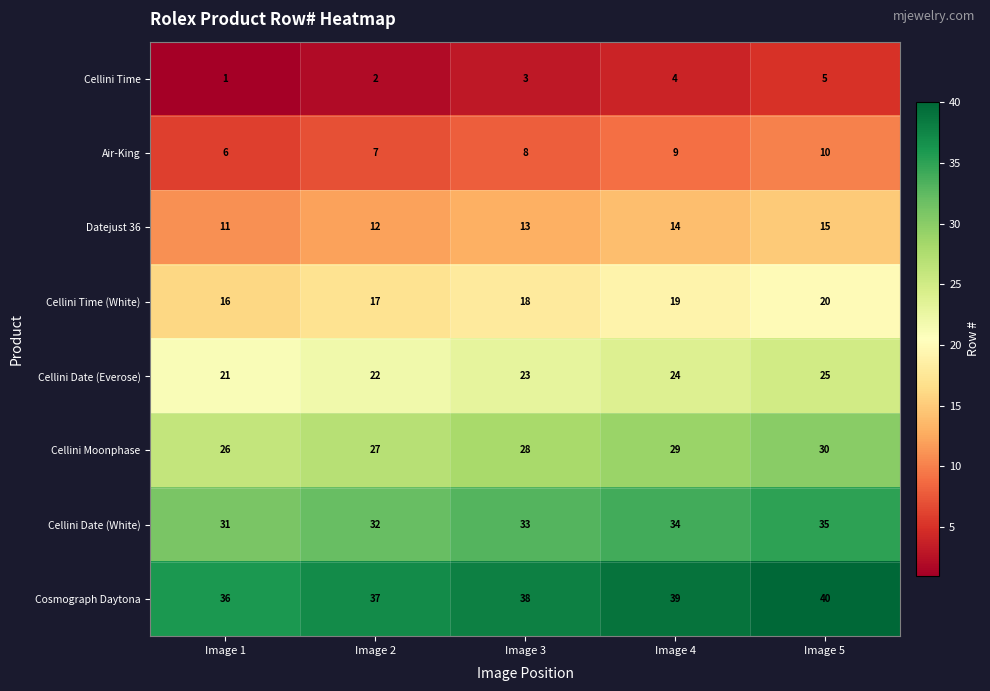

Rank the series at Image 3 from lowest to highest value.

Cellini Time, Air-King, Datejust 36, Cellini Time (White), Cellini Date (Everose), Cellini Moonphase, Cellini Date (White), Cosmograph Daytona